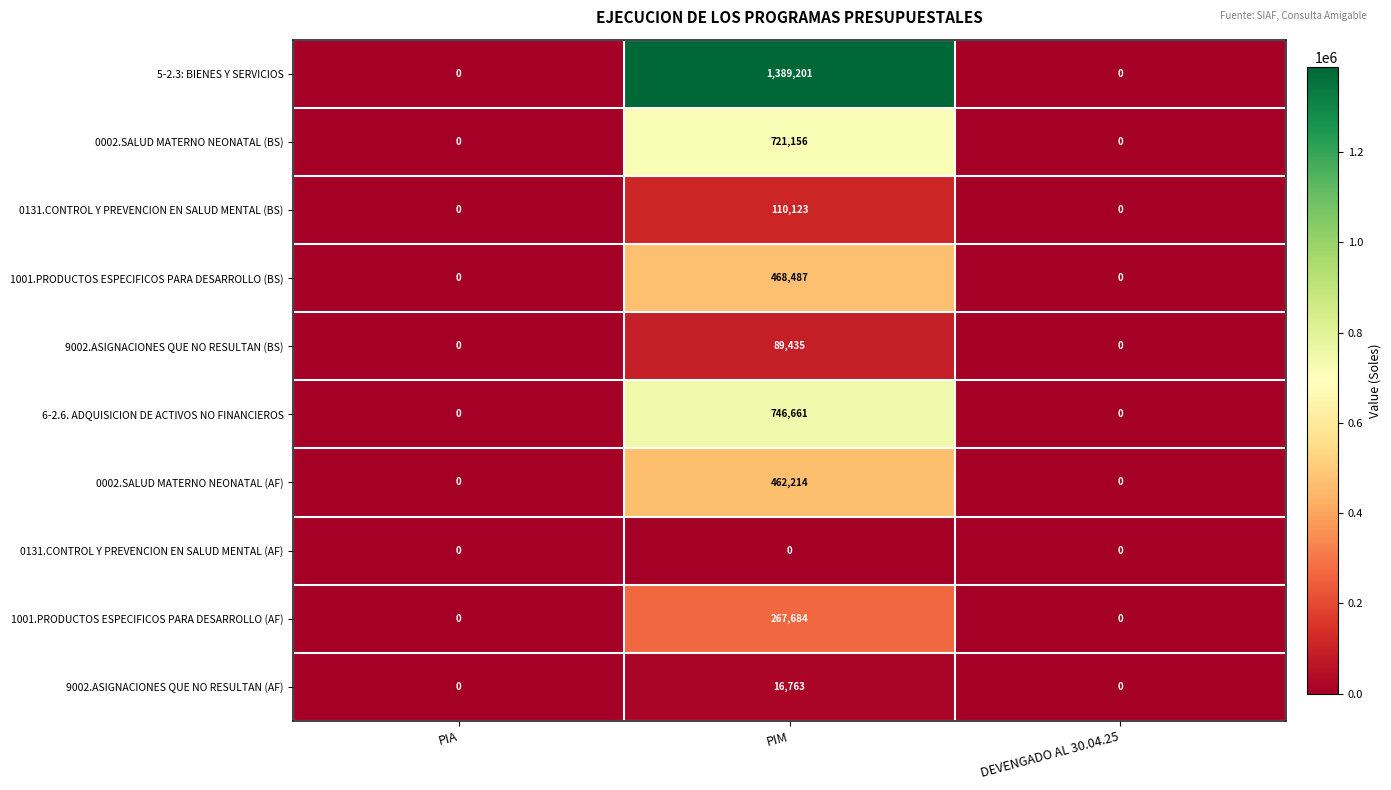

Rank the series by their maximum value, from lowest to highest.

0131.CONTROL Y PREVENCION EN SALUD MENTAL (AF), 9002.ASIGNACIONES QUE NO RESULTAN (AF), 9002.ASIGNACIONES QUE NO RESULTAN (BS), 0131.CONTROL Y PREVENCION EN SALUD MENTAL (BS), 1001.PRODUCTOS ESPECIFICOS PARA DESARROLLO (AF), 0002.SALUD MATERNO NEONATAL (AF), 1001.PRODUCTOS ESPECIFICOS PARA DESARROLLO (BS), 0002.SALUD MATERNO NEONATAL (BS), 6-2.6. ADQUISICION DE ACTIVOS NO FINANCIEROS, 5-2.3: BIENES Y SERVICIOS